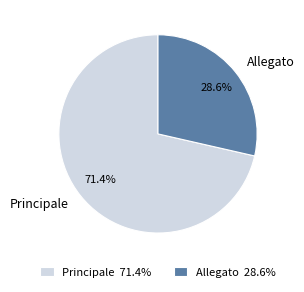

Which slice is the smallest?

Allegato